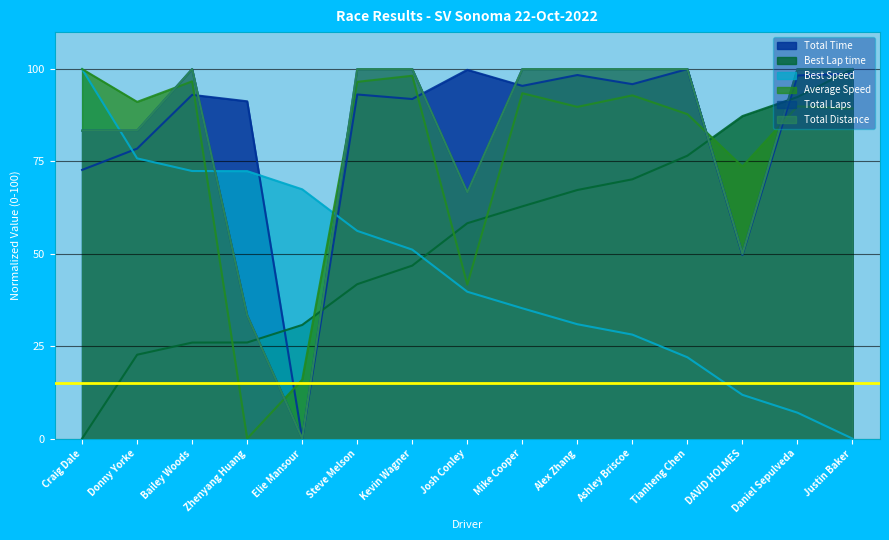

How many values in Best Lap time are above zero?

14